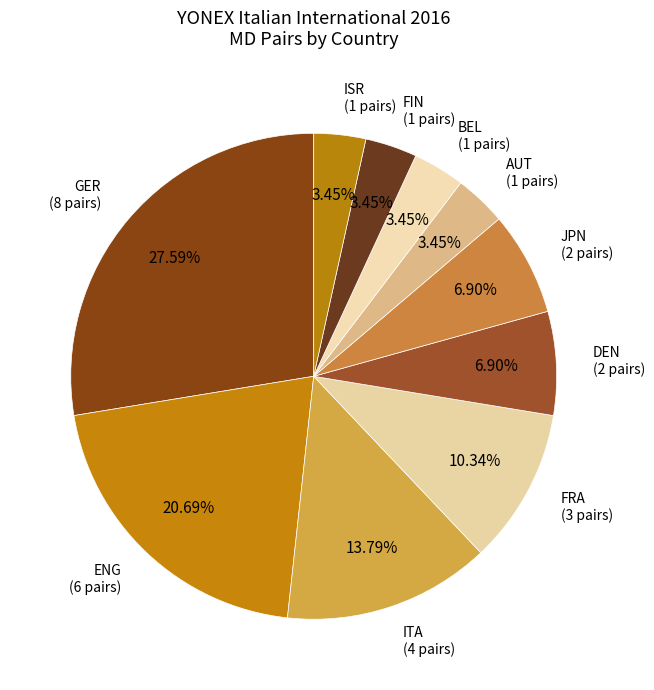

How many segments does this pie chart have?

10